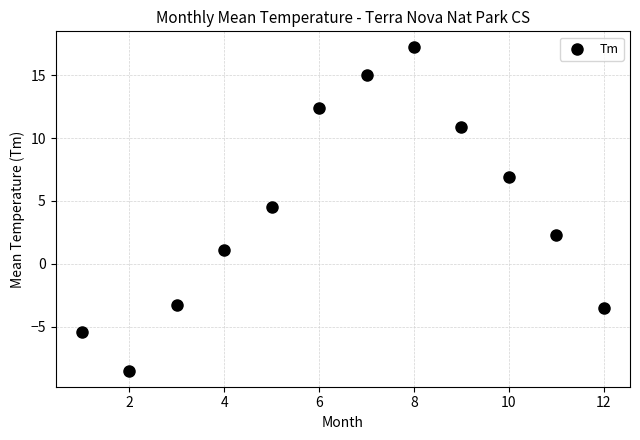

What Y value in the scatter plot is closest to 4?

4.5